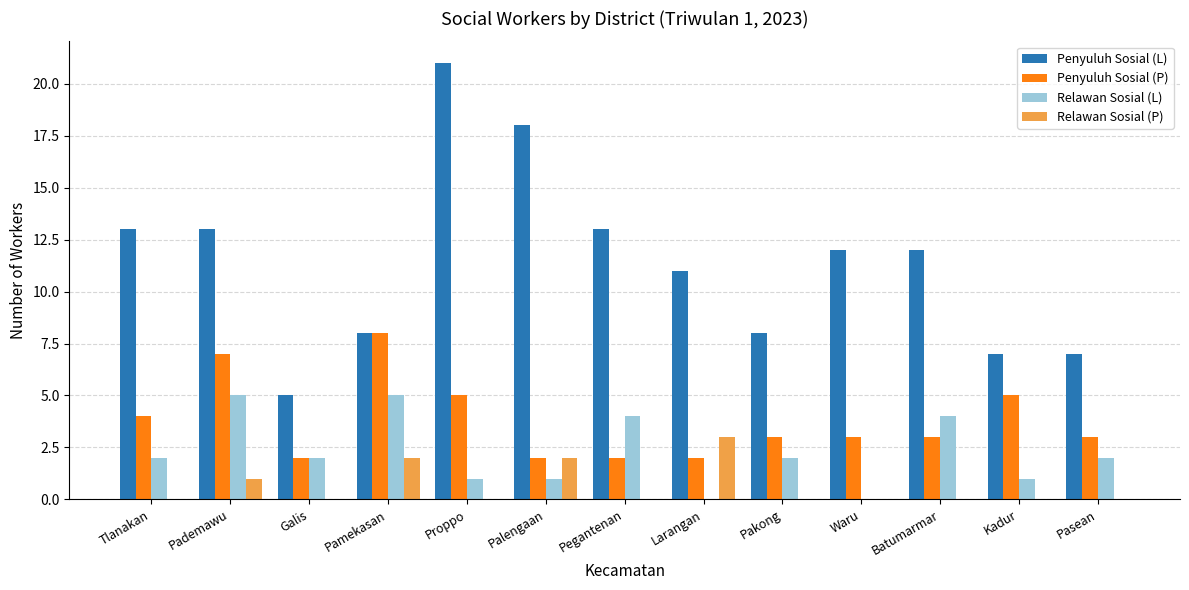

True or false: Relawan Sosial (L) has a value of 4 at Pegantenan.

True